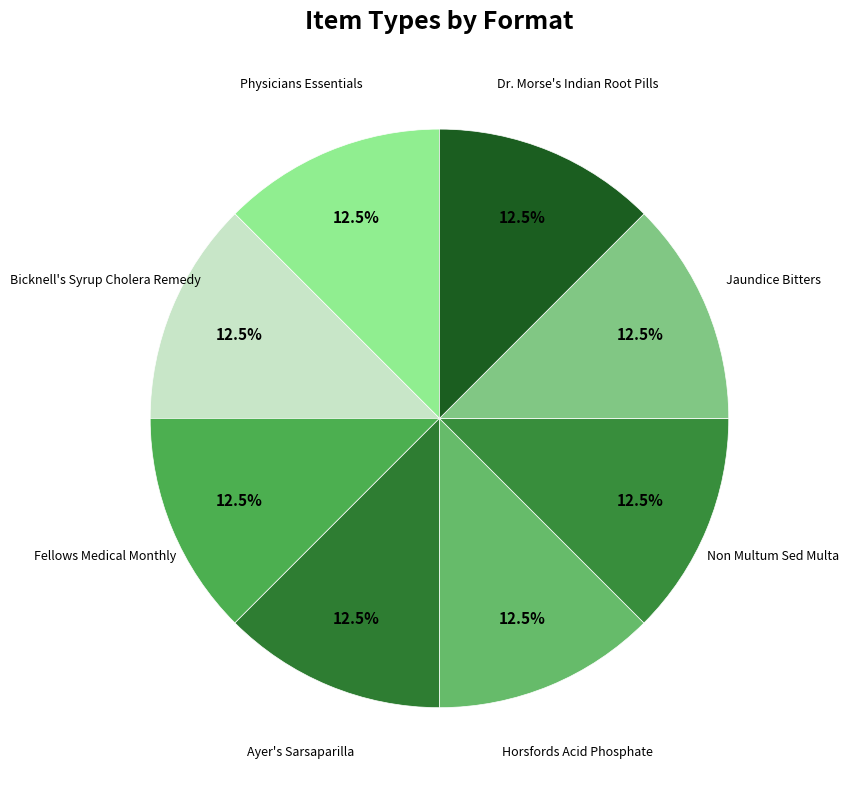

Does Jaundice Bitters account for over 50% of the chart?

No